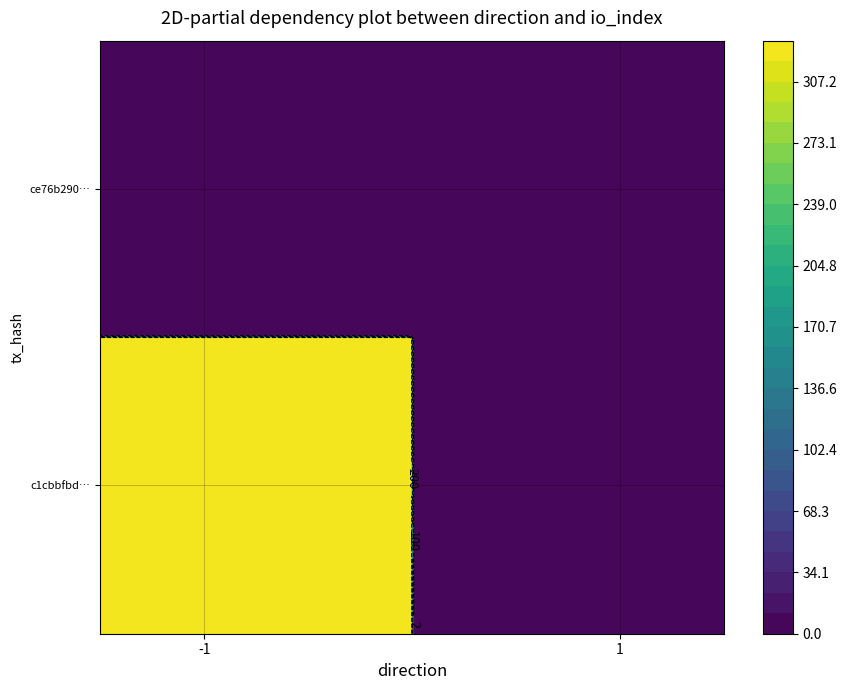

Where is ce76b29051309bdd7f343df34b4d1d985b81618 nearest to the value 1?

direction